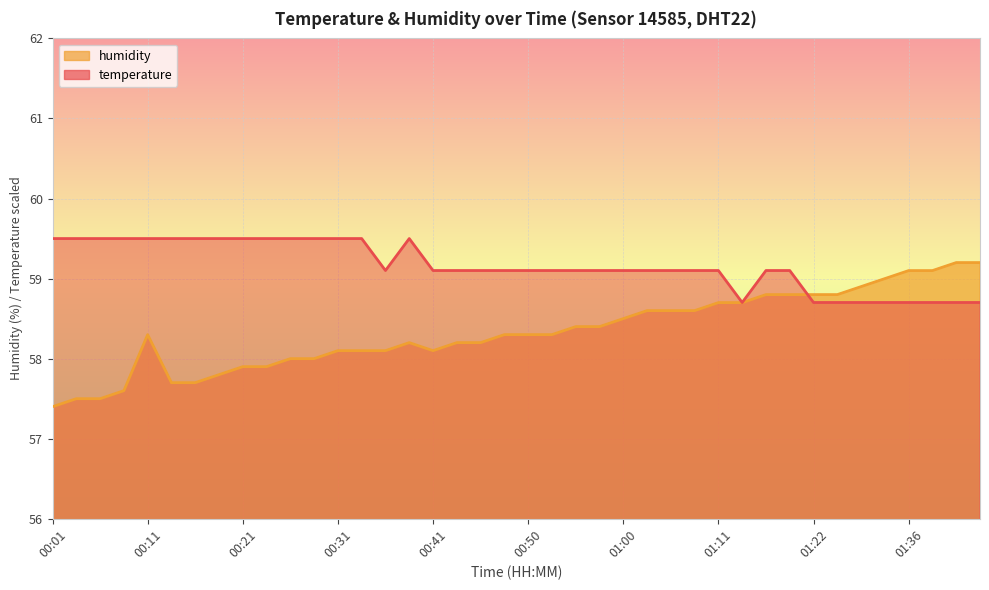

Rank the categories by temperature value from highest to lowest.

00:01, 00:03, 00:06, 00:08, 00:11, 00:13, 00:16, 00:18, 00:21, 00:23, 00:26, 00:28, 00:31, 00:33, 00:38, 00:36, 00:41, 00:43, 00:46, 00:48, 00:50, 00:53, 00:56, 00:58, 01:00, 01:03, 01:05, 01:08, 01:11, 01:16, 01:19, 01:13, 01:22, 01:24, 01:30, 01:33, 01:36, 01:38, 01:41, 01:43